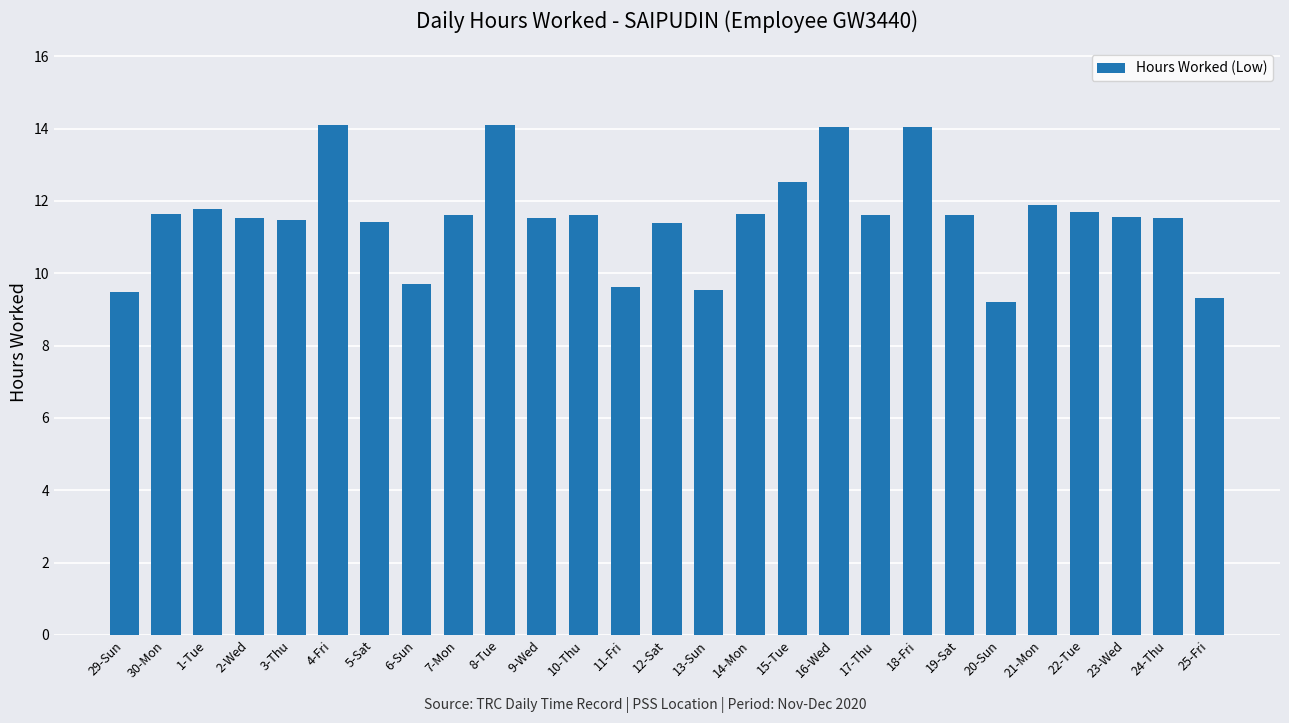

True or false: the data shows 6.8 at 17-Thu.

False